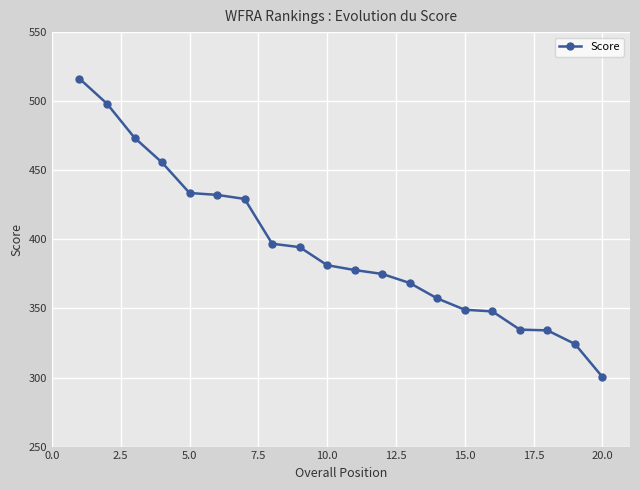

What is the average value?

394.0